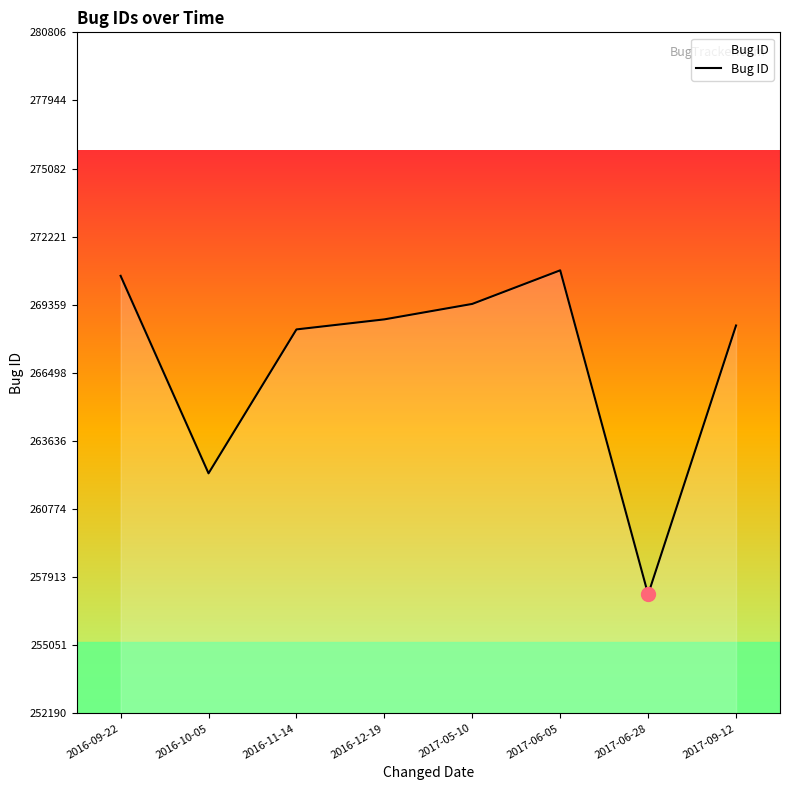

What value does the data have at 2017-06-28, to the nearest 10?

257190